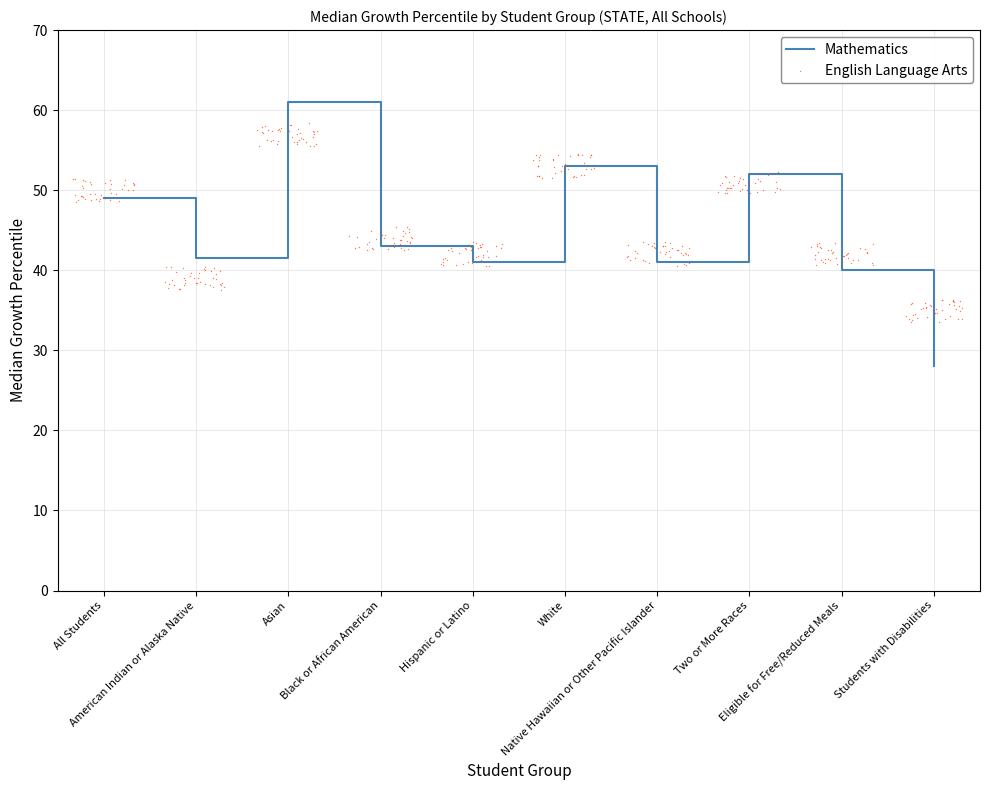

Approximately how many times larger is the value at Two or More Races compared to Students with Disabilities?

1.9